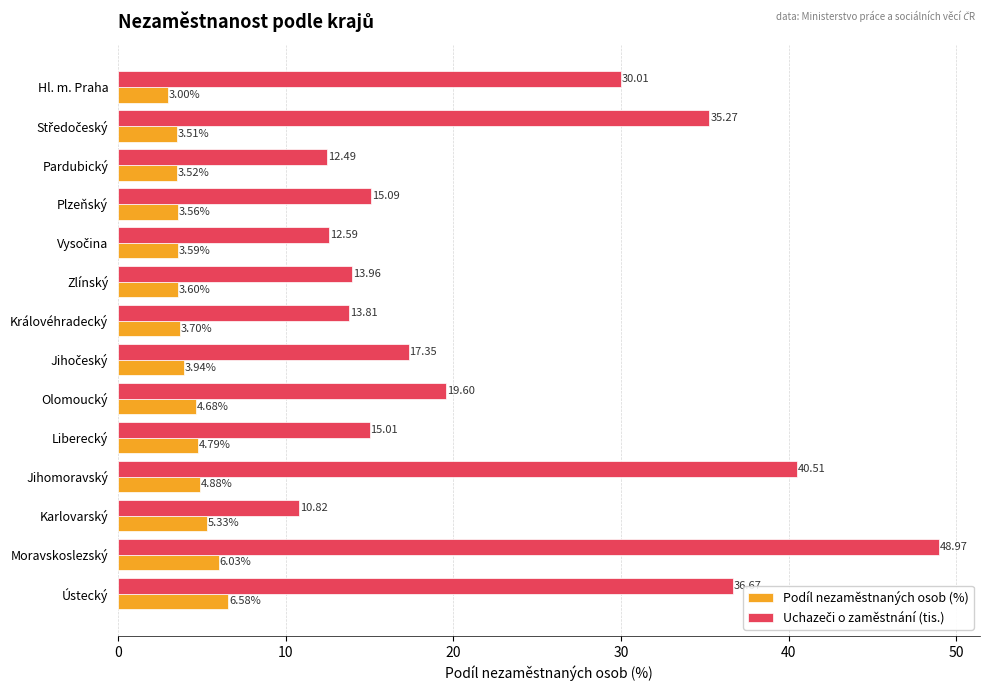

What is the spread (max minus min) of values at Jihomoravský?

35.6